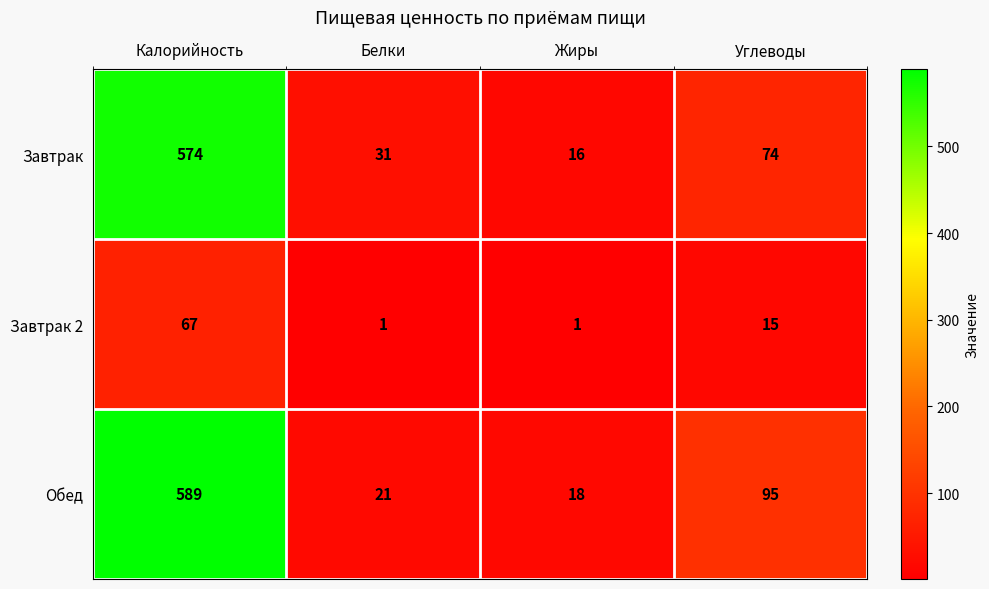

The Обед series shows 25 at Жиры. True or false?

False